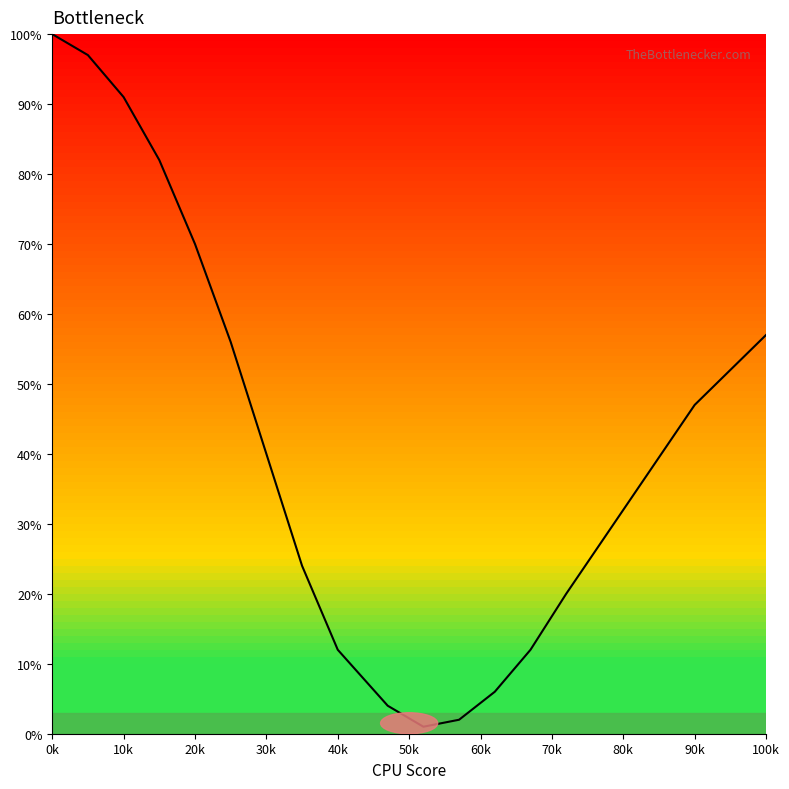

Count the number of categories in the chart.

19